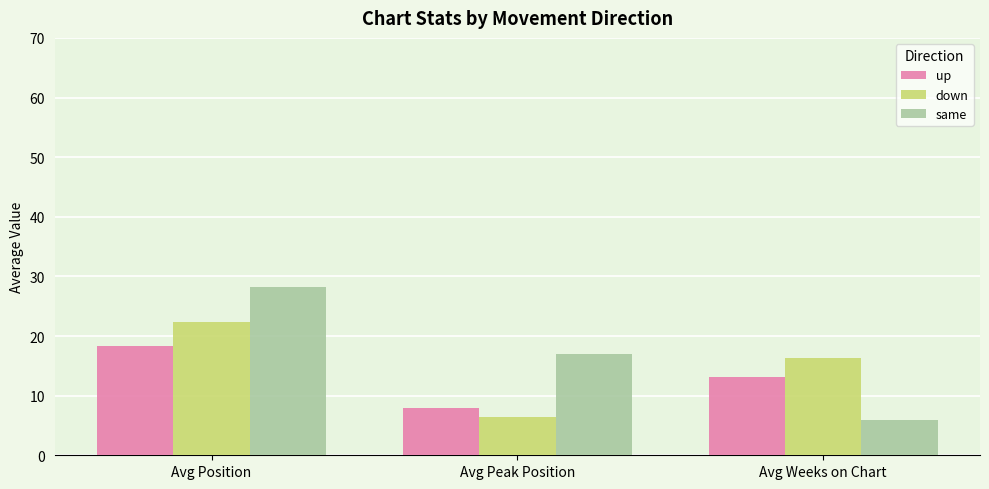

What is the average value of the down series?

15.0